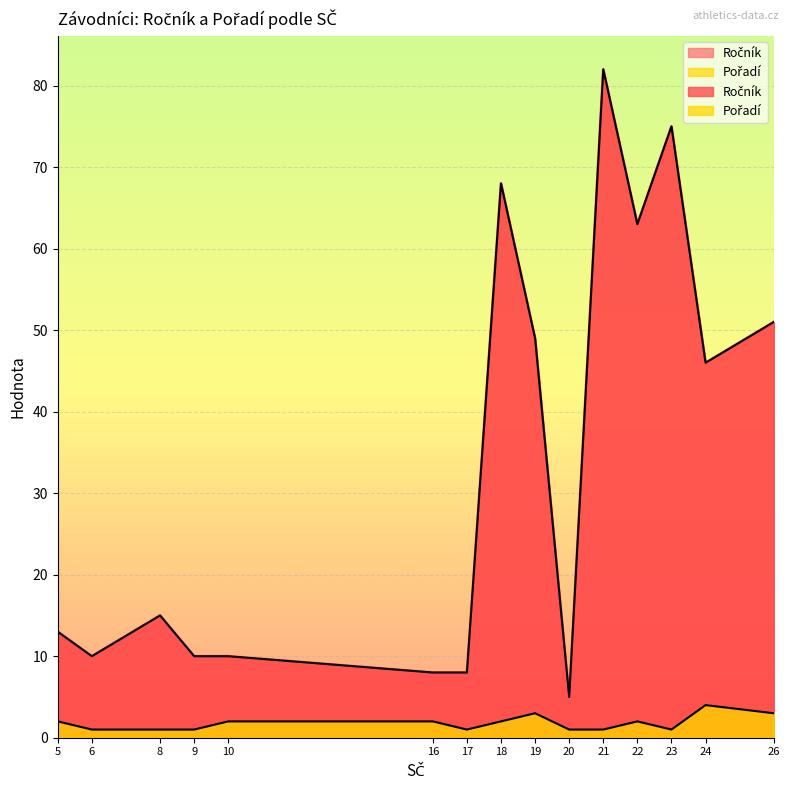

At which category does the chart reach its peak across all series?

21